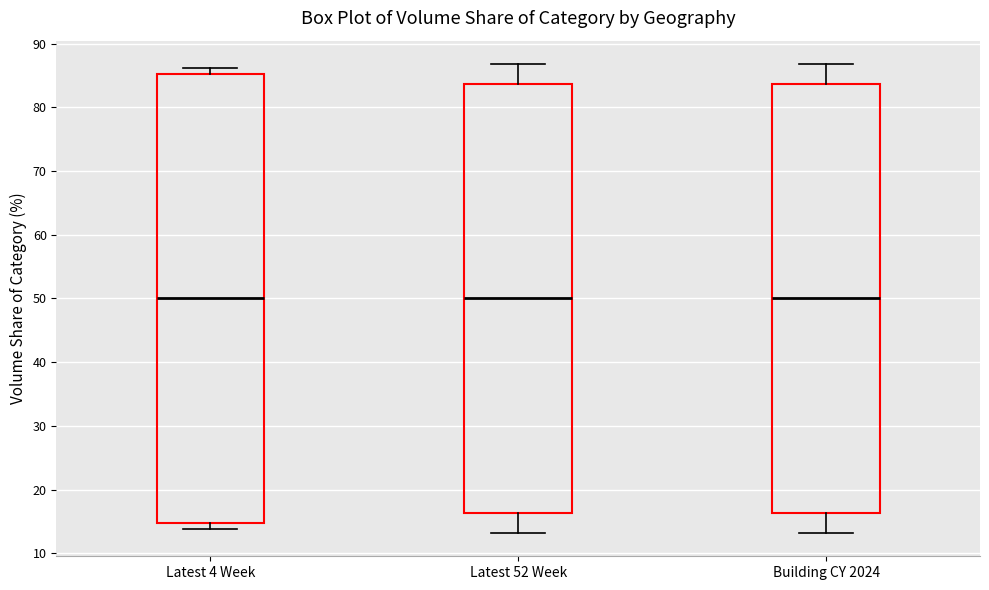

Where does the upper whisker of the box for Building CY 2024 end on the y-axis? The values are not printed on the chart, so give them approximately, as read against the axis.

87